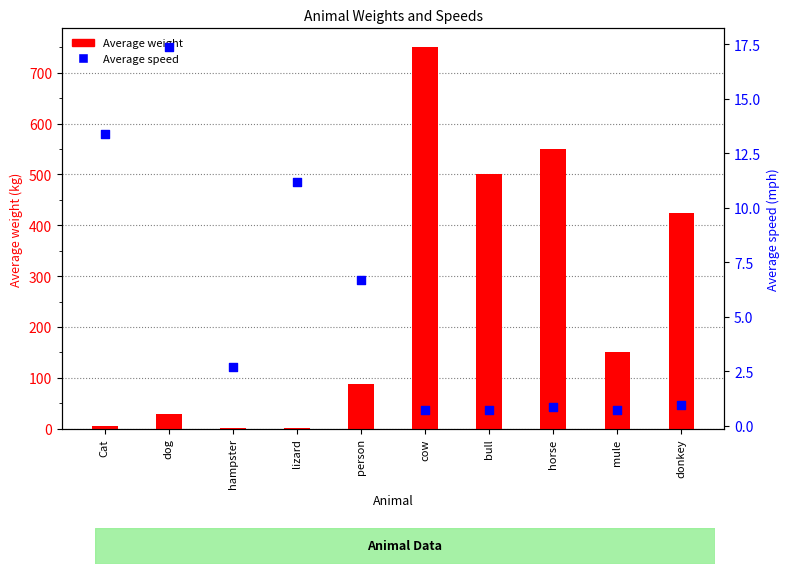

Which series has the largest Y range (max minus min)?

Average weight